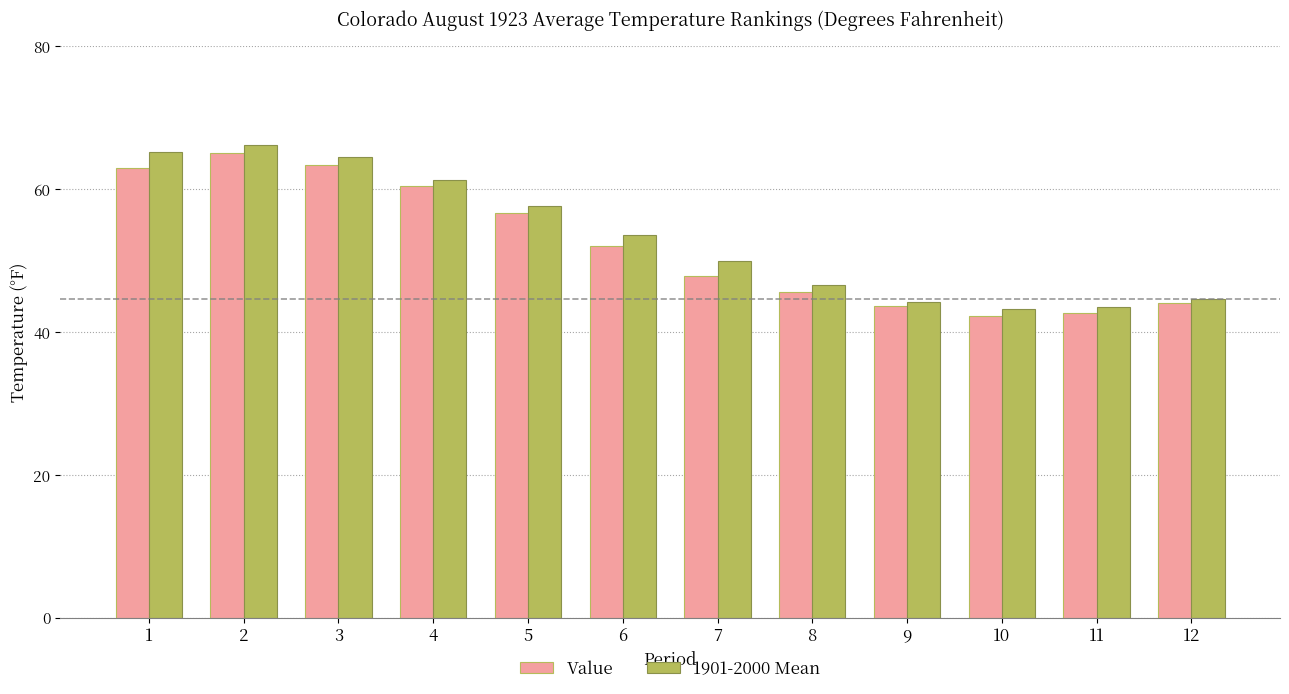

True or false: Value has a value of 79.3 at 5.

False